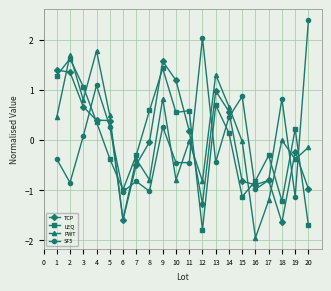

The value of TCP at 8 is 0.5. True or false?

False